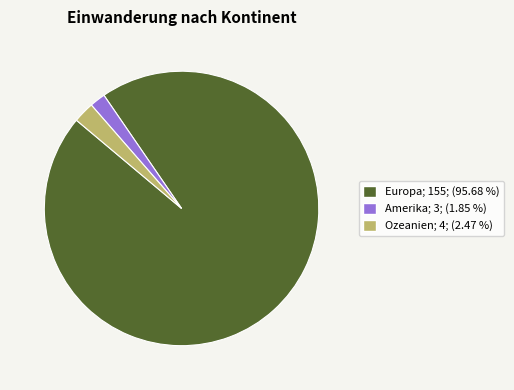

How many slices are in this pie chart?

3